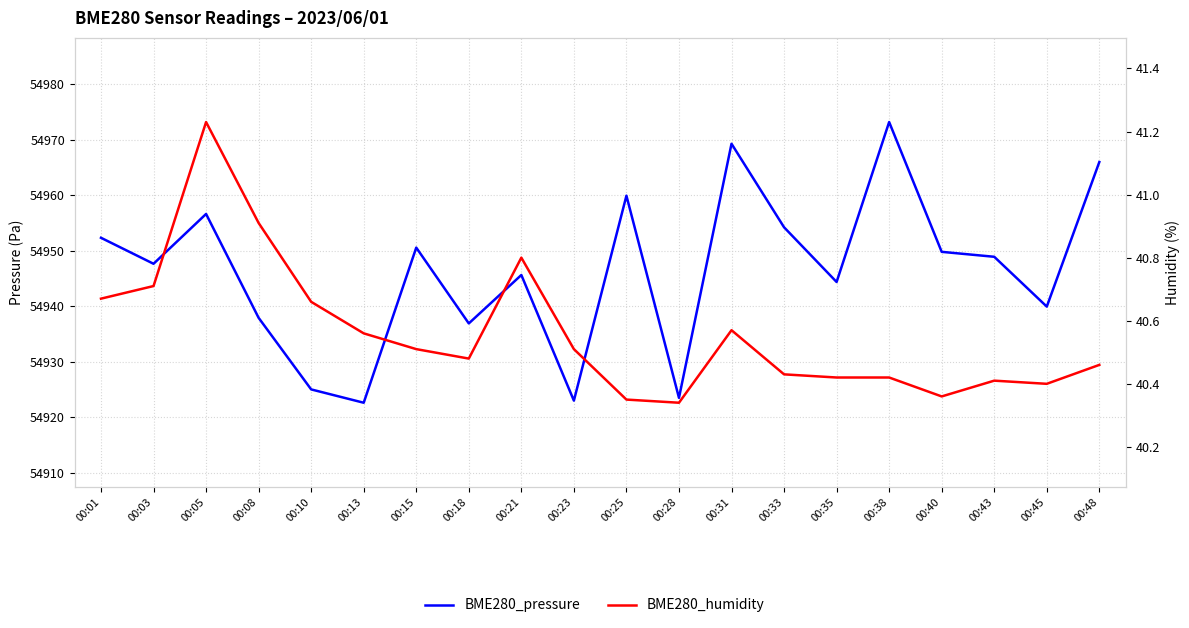

True or false: BME280_humidity has a value of 40.4 at 00:45.

True